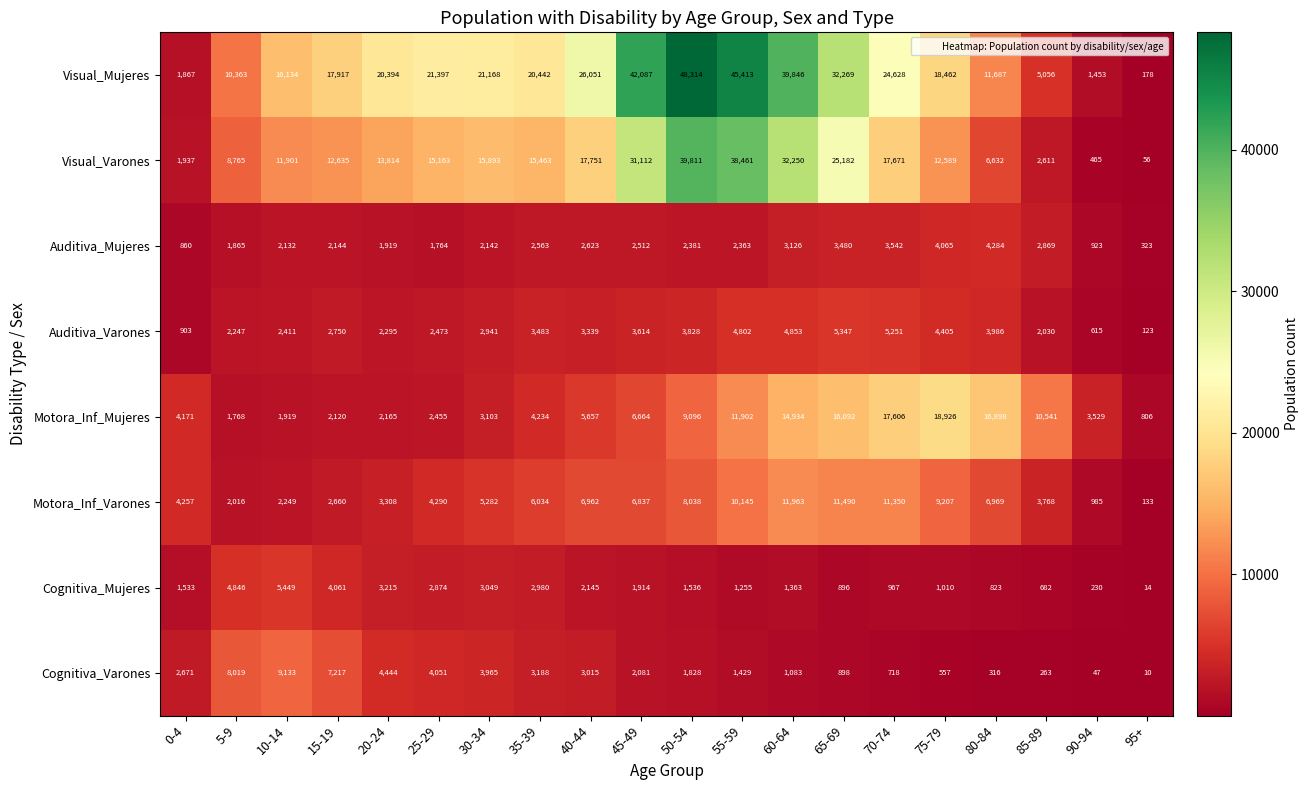

At which label is Motora_Inf_Varones closest to 6048?

35-39